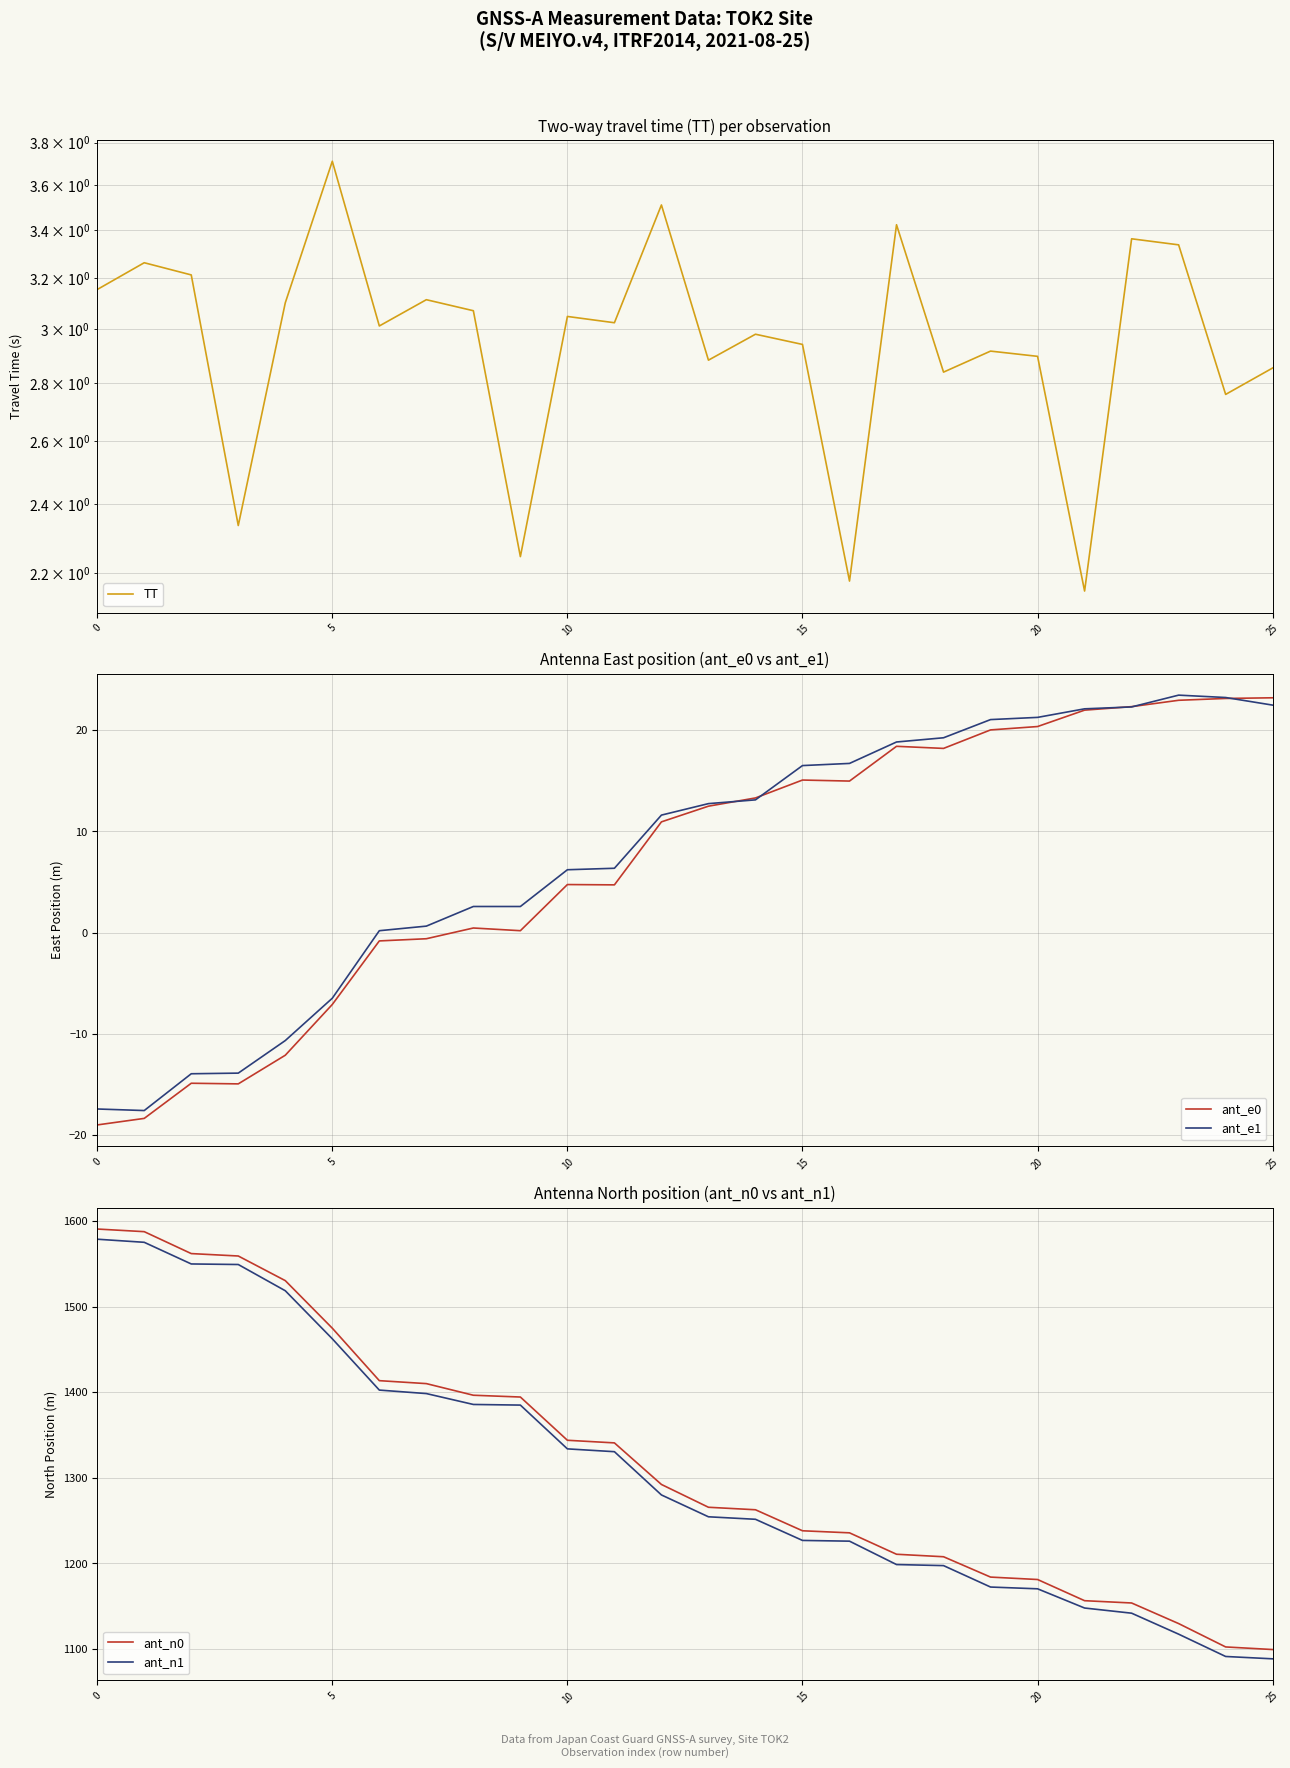

Which series changed the most between 17 and 20?

ant_n0